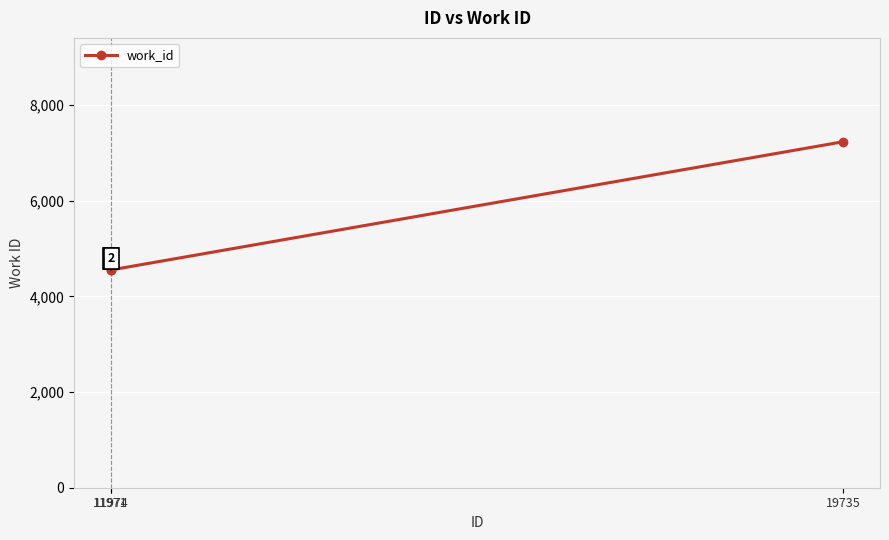

What is the value of the 3rd point from the left?

7237